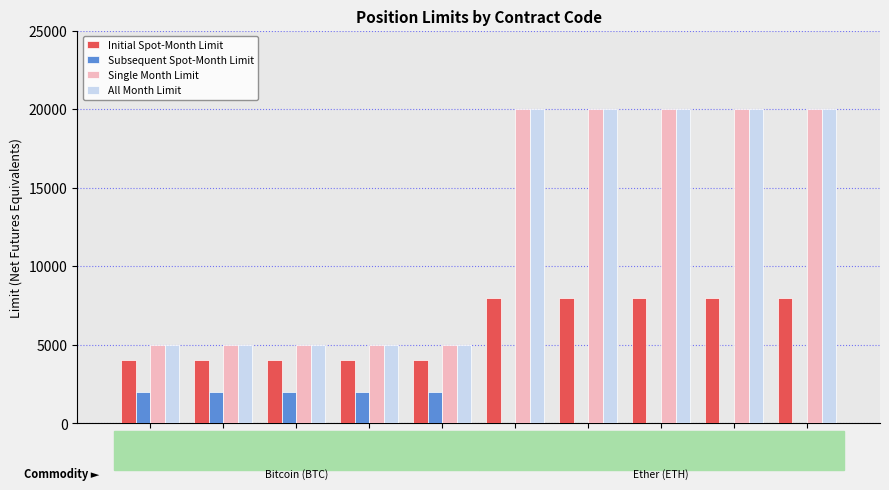

Is it true that Single Month Limit equals 9883 at VM?

False